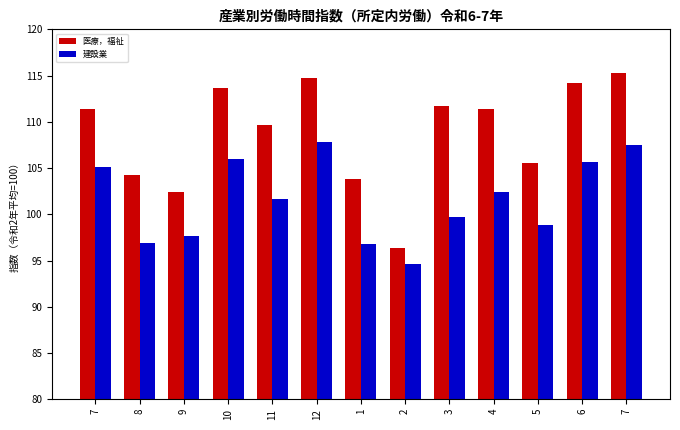

How many bars are there in total?

26